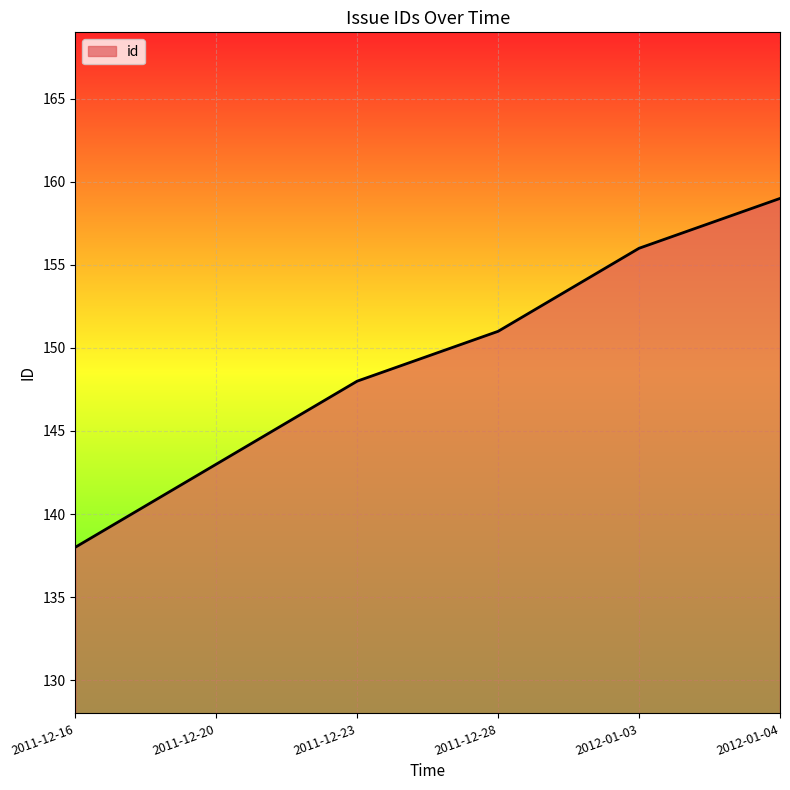

Does the chart display data point markers on the line(s)?

No